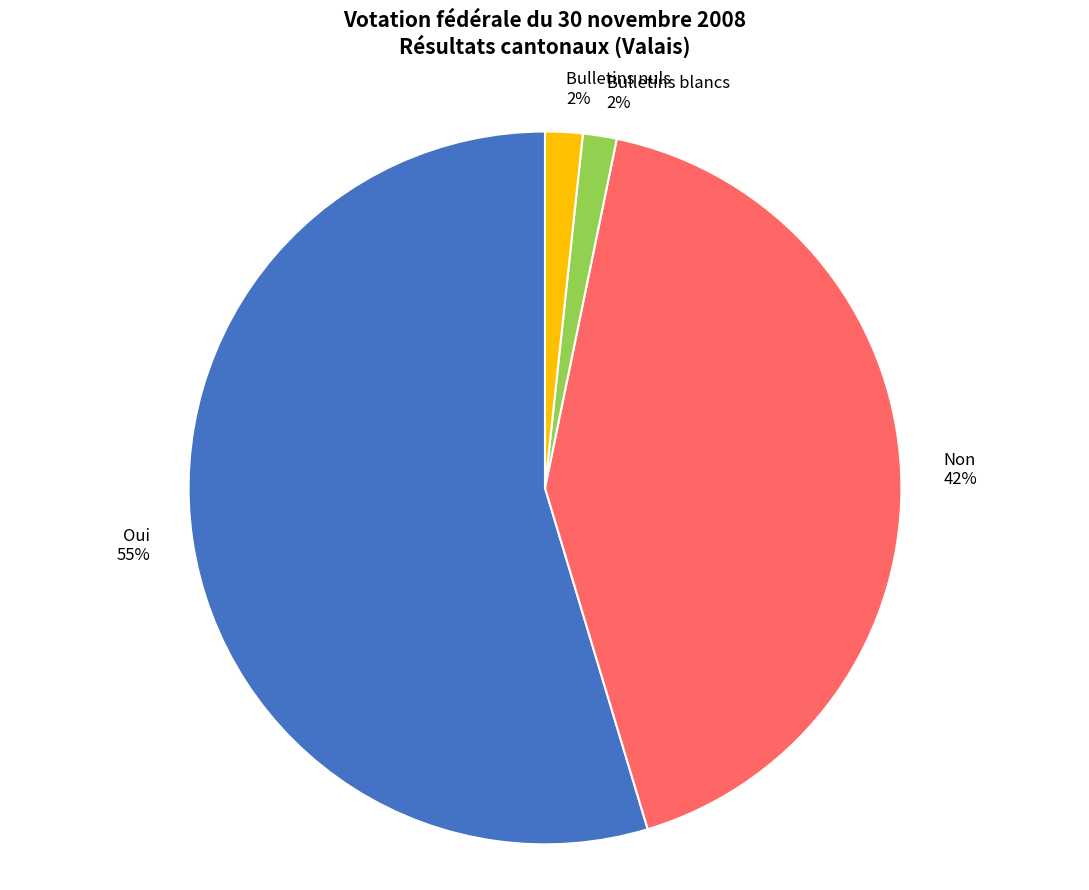

Do Oui and Non together represent more than half of the pie?

Yes